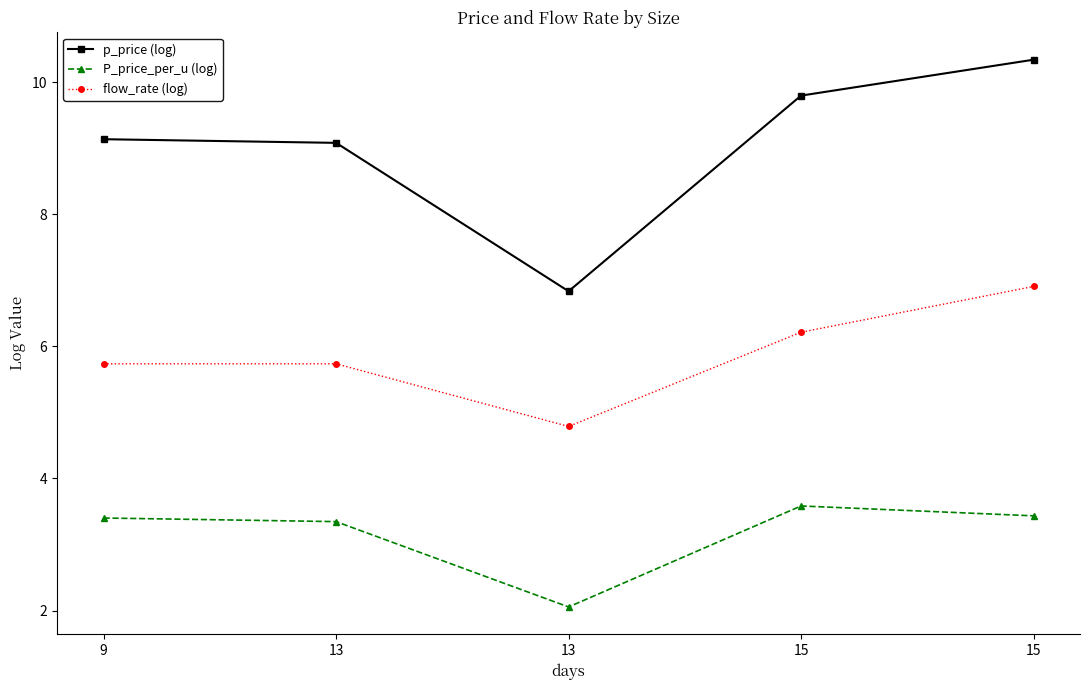

What is the maximum value shown in the chart?

10.3